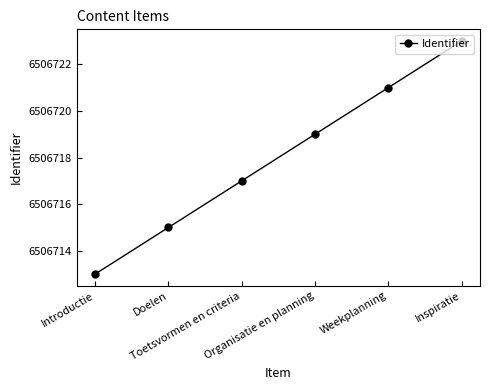

Approximately how many times larger is the value at Weekplanning compared to Organisatie en planning?

1.0